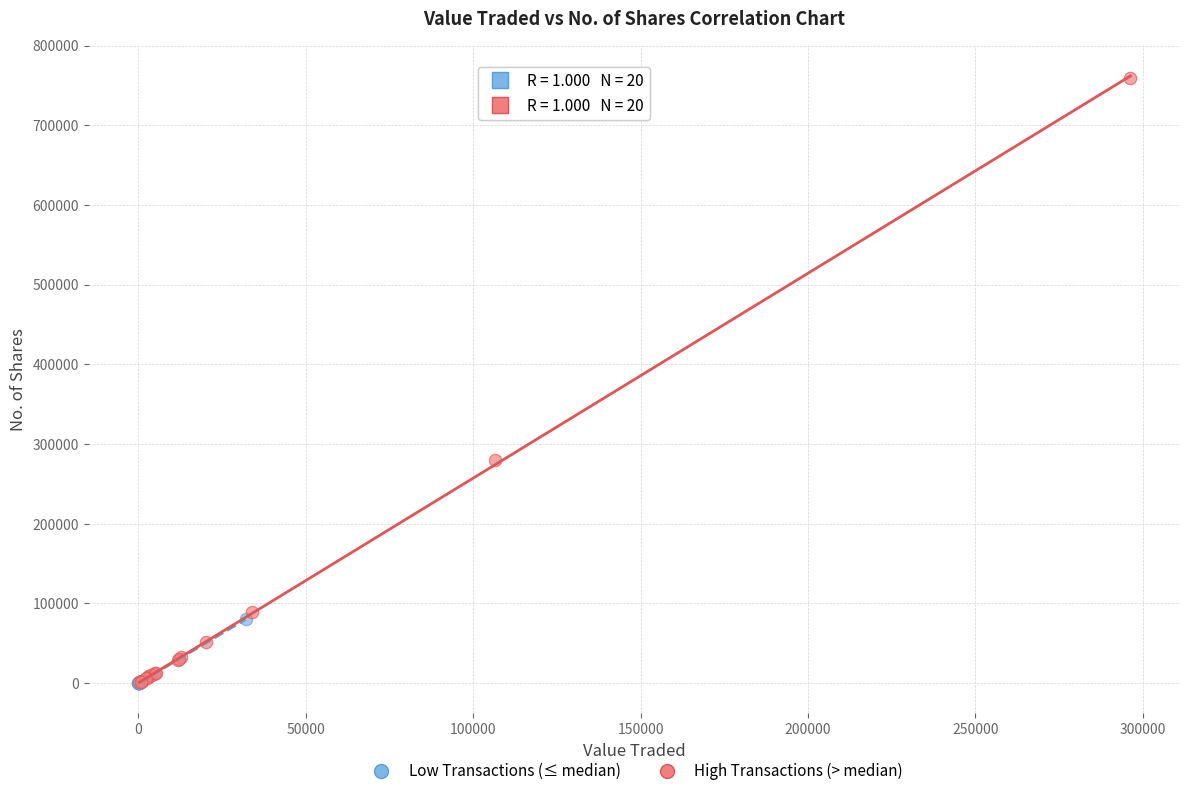

Which series has the widest spread of Y values?

High Transactions (> median)